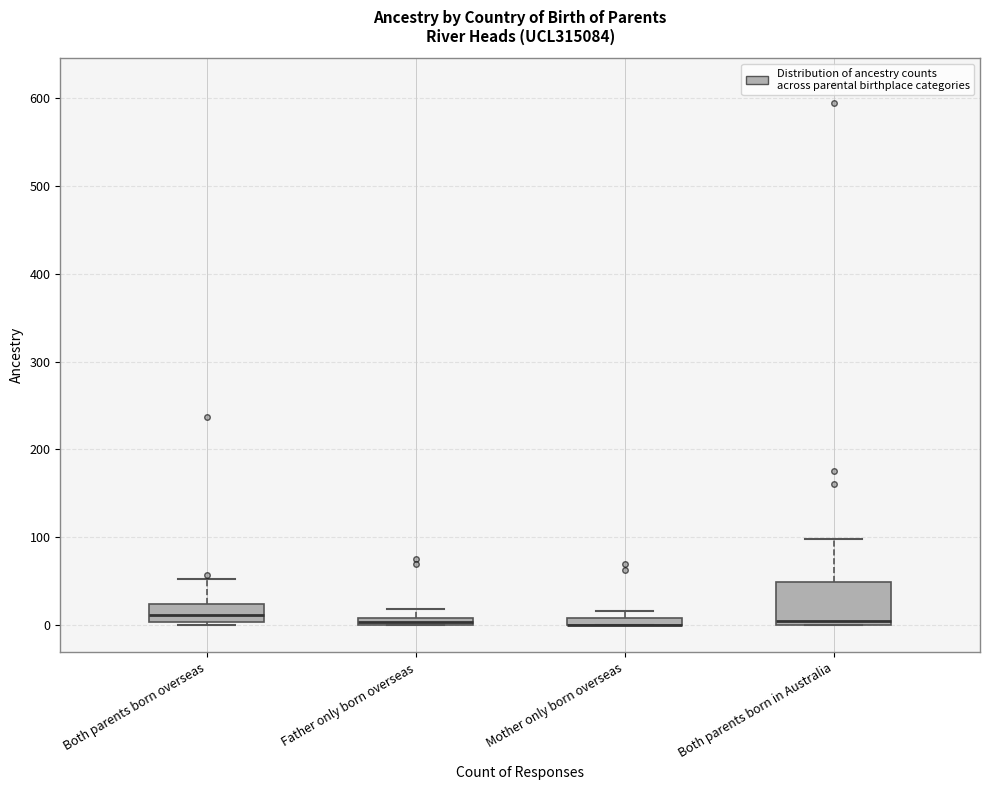

Where does the upper whisker of the box for Father only born overseas end on the y-axis? The values are not printed on the chart, so give them approximately, as read against the axis.

20